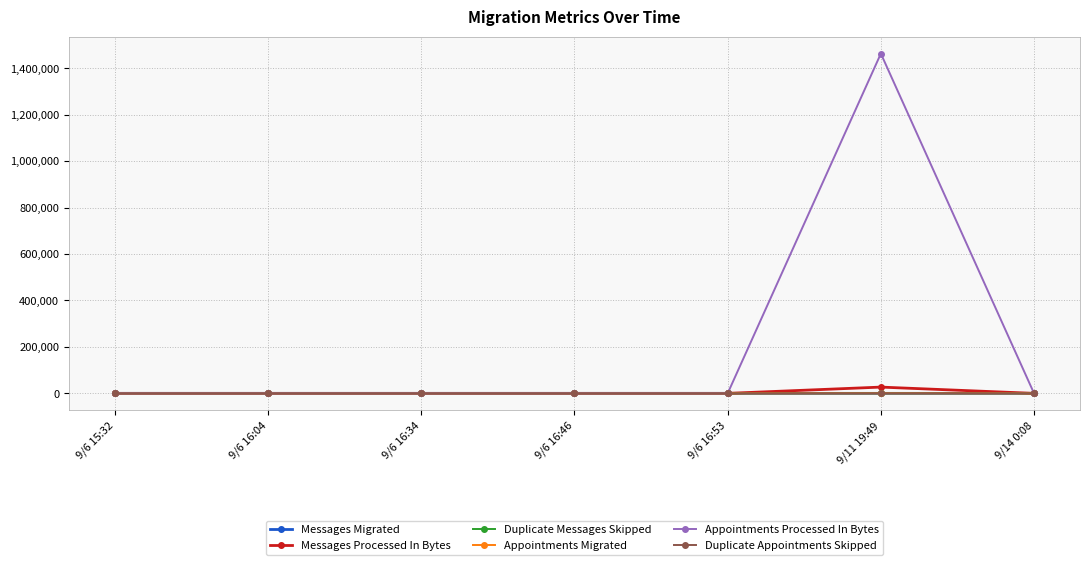

What position from the left is 9/6 16:34?

3